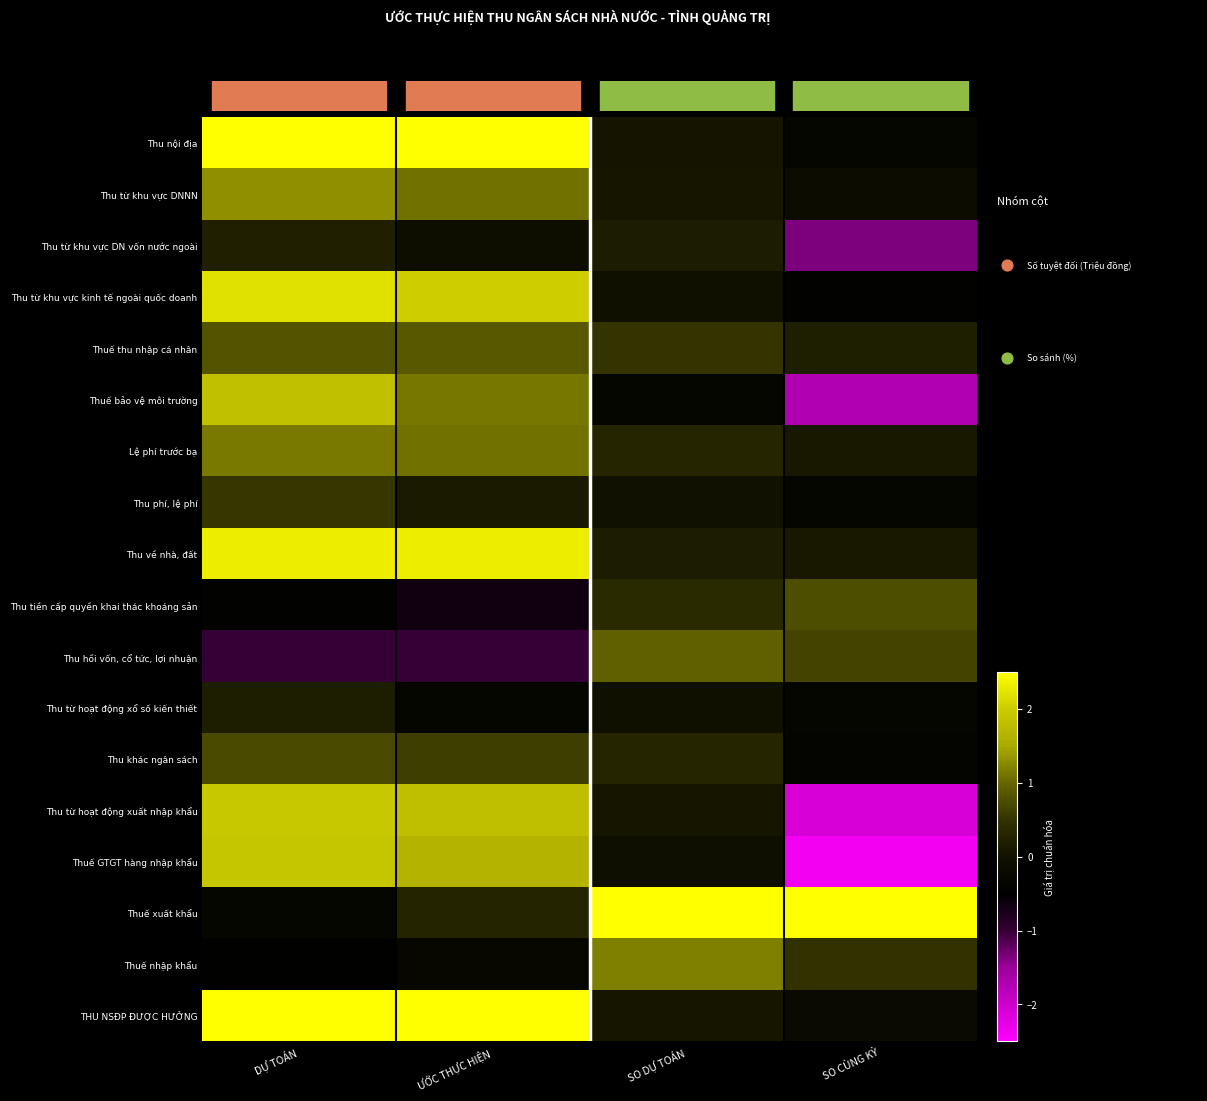

Which series changed the most between DỰ TOÁN and ƯỚC THỰC HIỆN?

Thuế bảo vệ môi trường